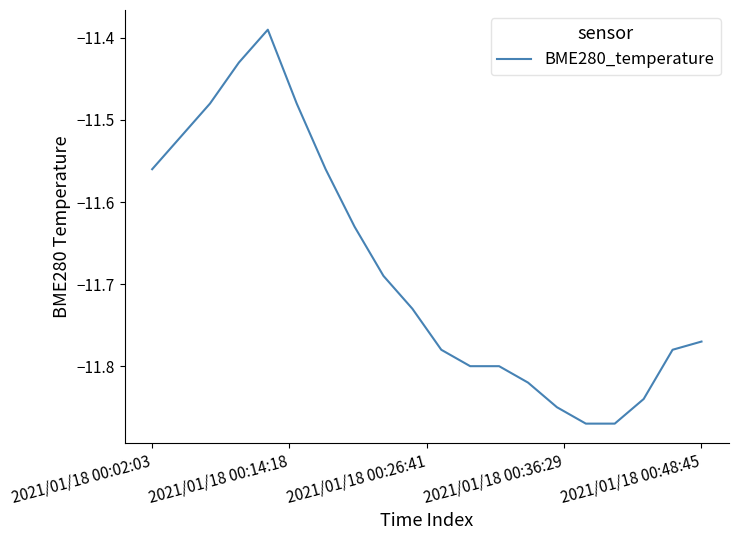

What is the difference between the maximum and minimum values?

0.5